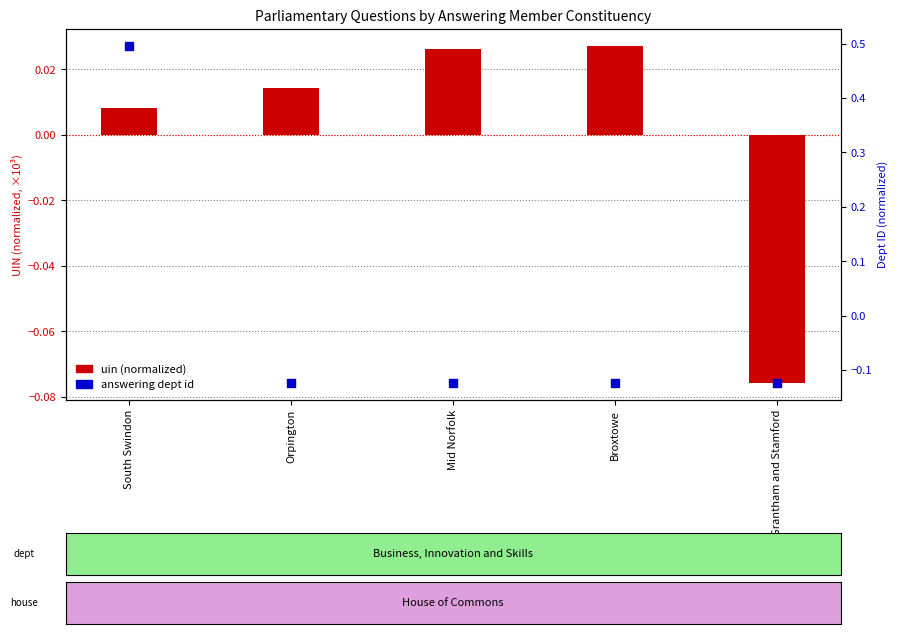

At which category is the sum across all series the highest?

South Swindon